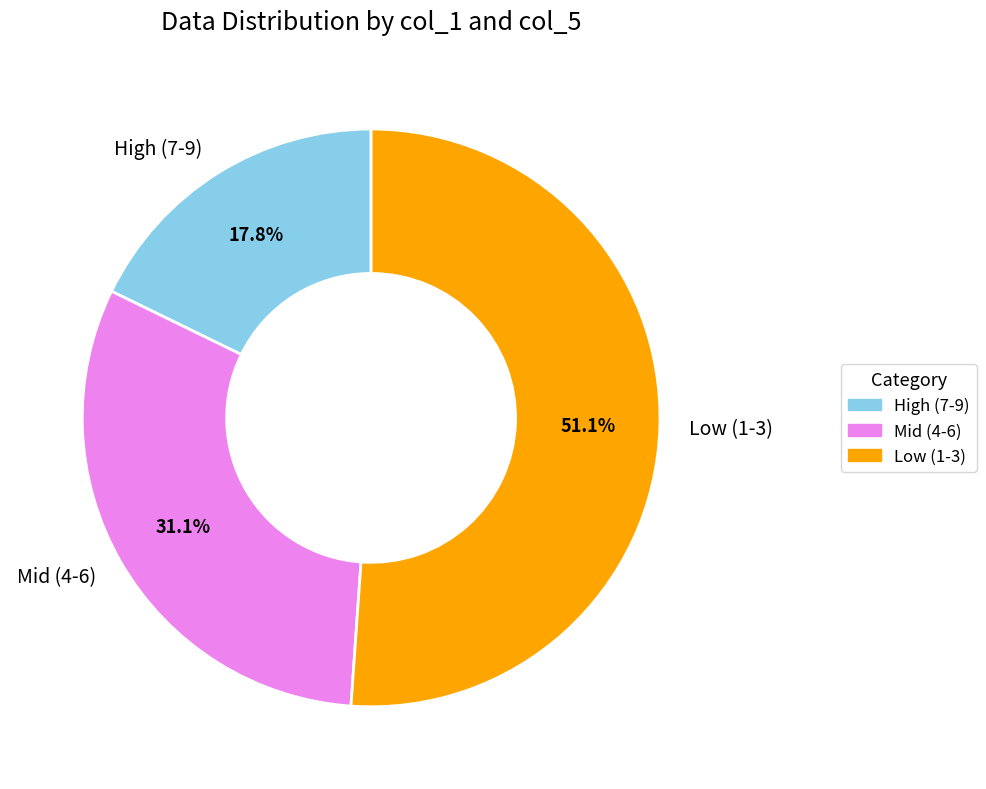

Does any single category account for the majority?

Yes